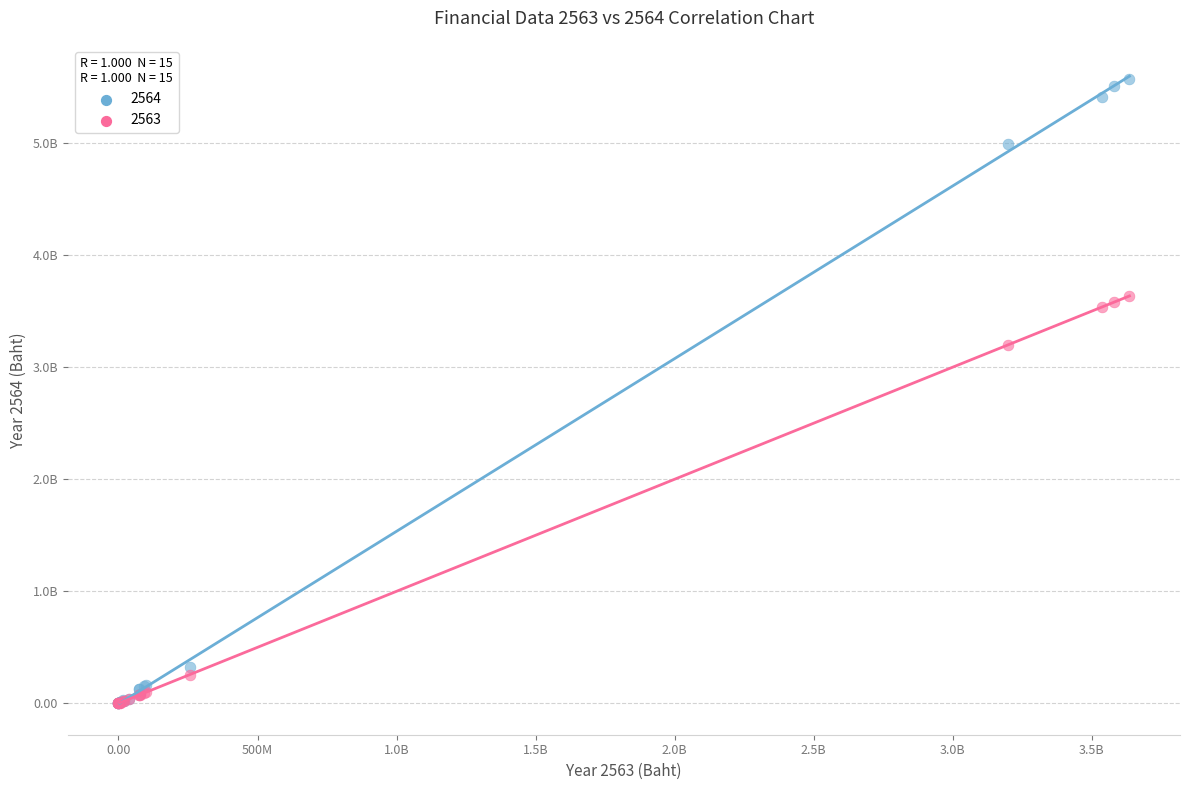

What are all the series names shown in the legend?

2564, 2563